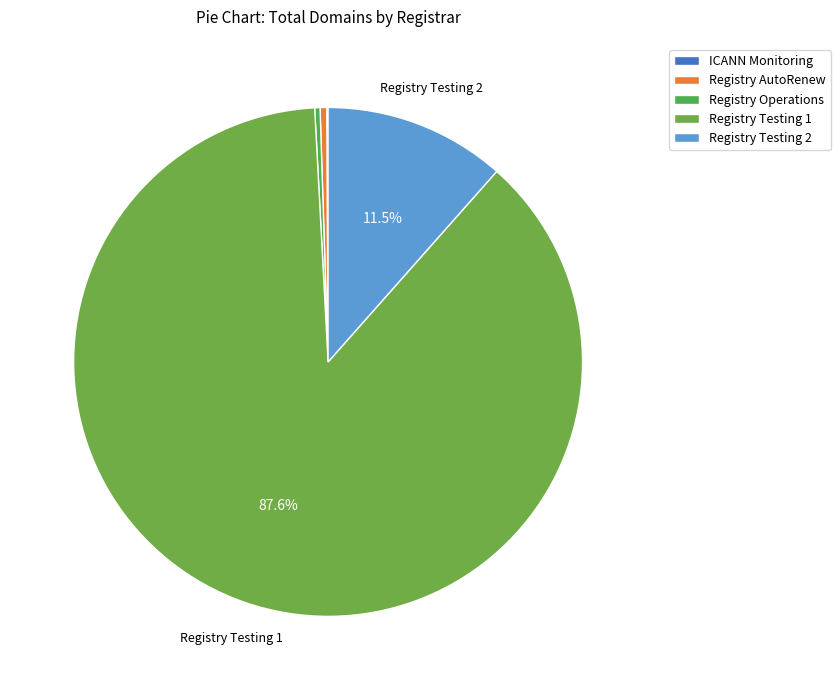

How many segments does this pie chart have?

5